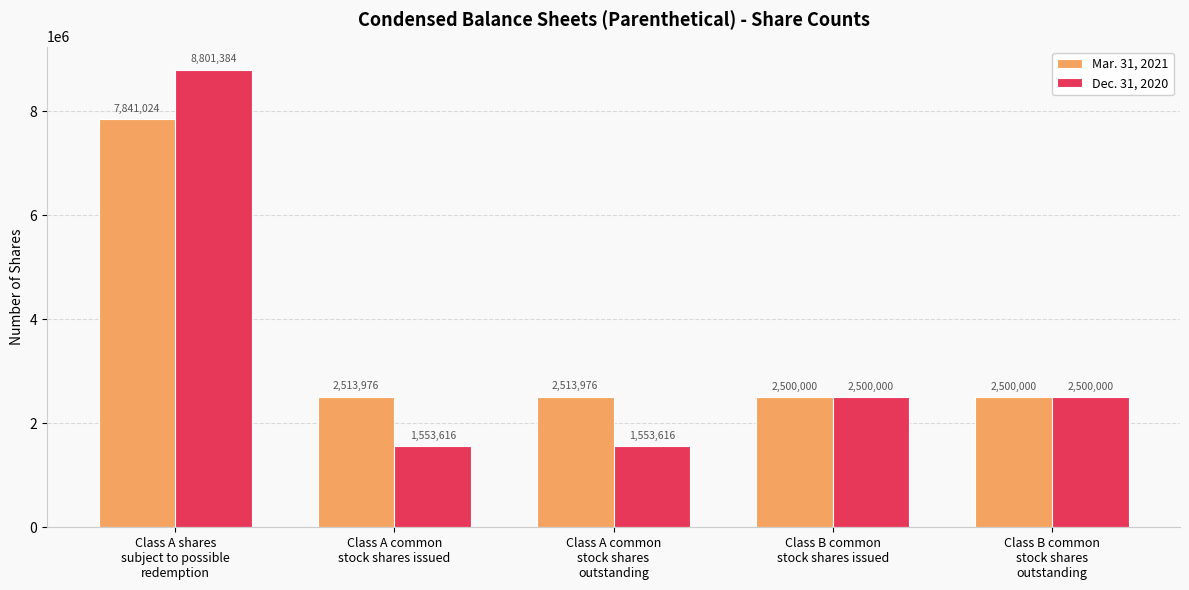

What is the greatest value displayed?

8801384